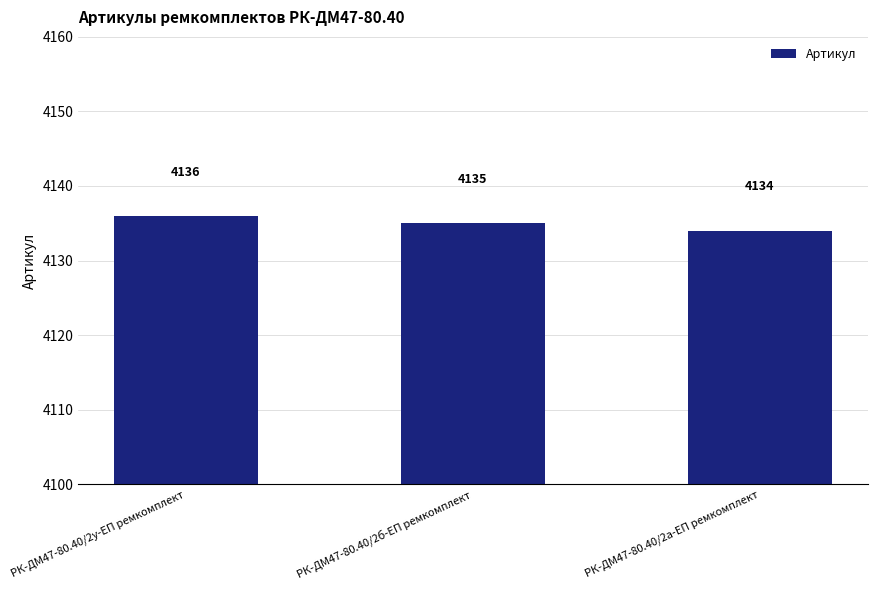

Reading left to right, what are all the values shown in this chart?

4136	4135	4134